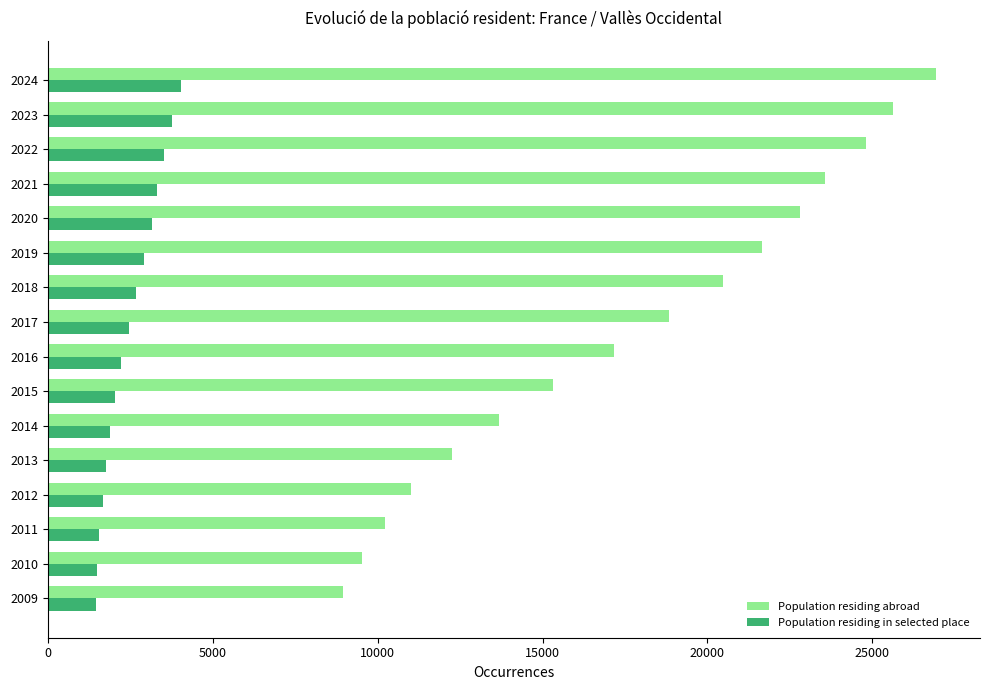

Between 2017 and 2021, which series saw the biggest shift?

Population residing abroad